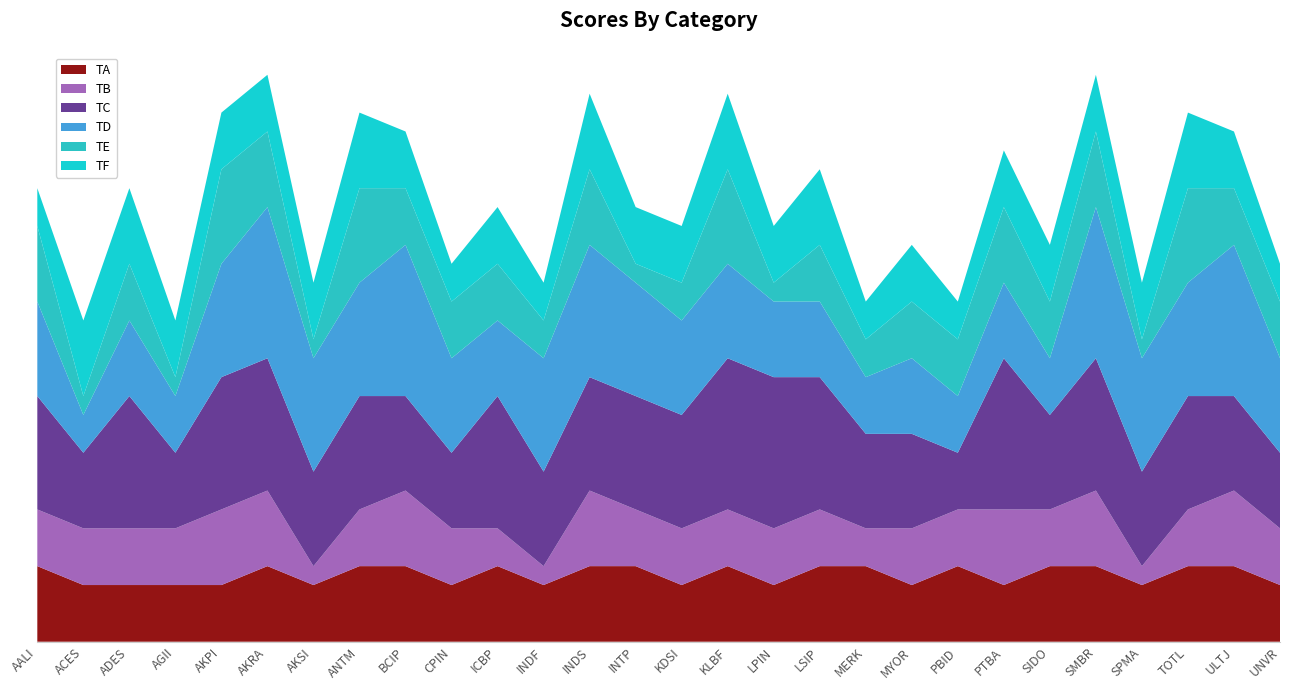

Reading left to right, transcribe all the data shown in this chart.

TA: 4	3	3	3	3	4	3	4	4	3	4	3	4	4	3	4	3	4	4	3	4	3	4	4	3	4	4	3
TB: 3	3	3	3	4	4	1	3	4	3	2	1	4	3	3	3	3	3	2	3	3	4	3	4	1	3	4	3
TC: 6	4	7	4	7	7	5	6	5	4	7	5	6	6	6	8	8	7	5	5	3	8	5	7	5	6	5	4
TD: 5	2	4	3	6	8	6	6	8	5	4	6	7	6	5	5	4	4	3	4	3	4	3	8	6	6	8	5
TE: 4	1	3	1	5	4	1	5	3	3	3	2	4	1	2	5	1	3	2	3	3	4	3	4	1	5	3	3
TF: 2	4	4	3	3	3	3	4	3	2	3	2	4	3	3	4	3	4	2	3	2	3	3	3	3	4	3	2